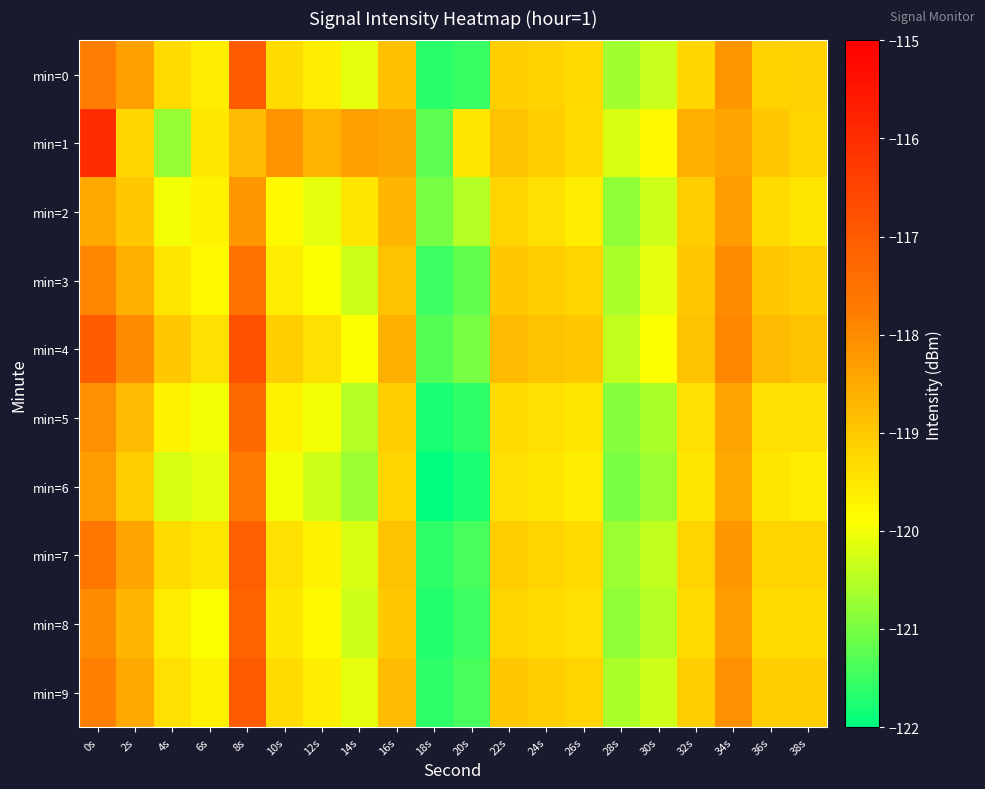

What is the minimum value shown in the chart?

-122.0